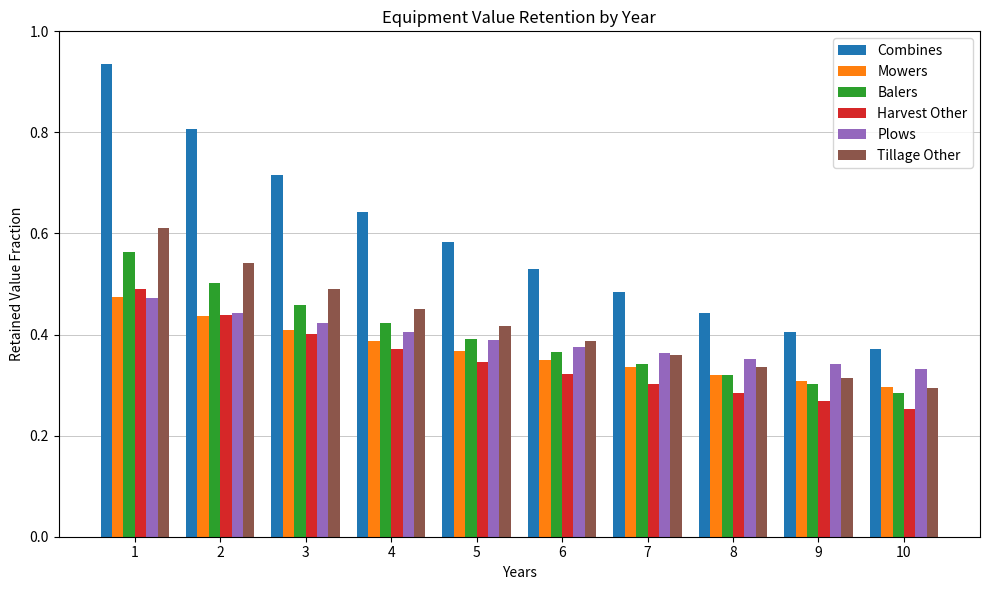

How many groups of bars are there?

10